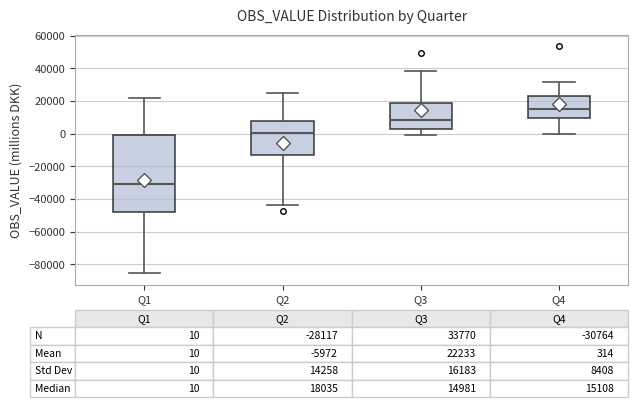

Which box's median line is the highest?

Q4